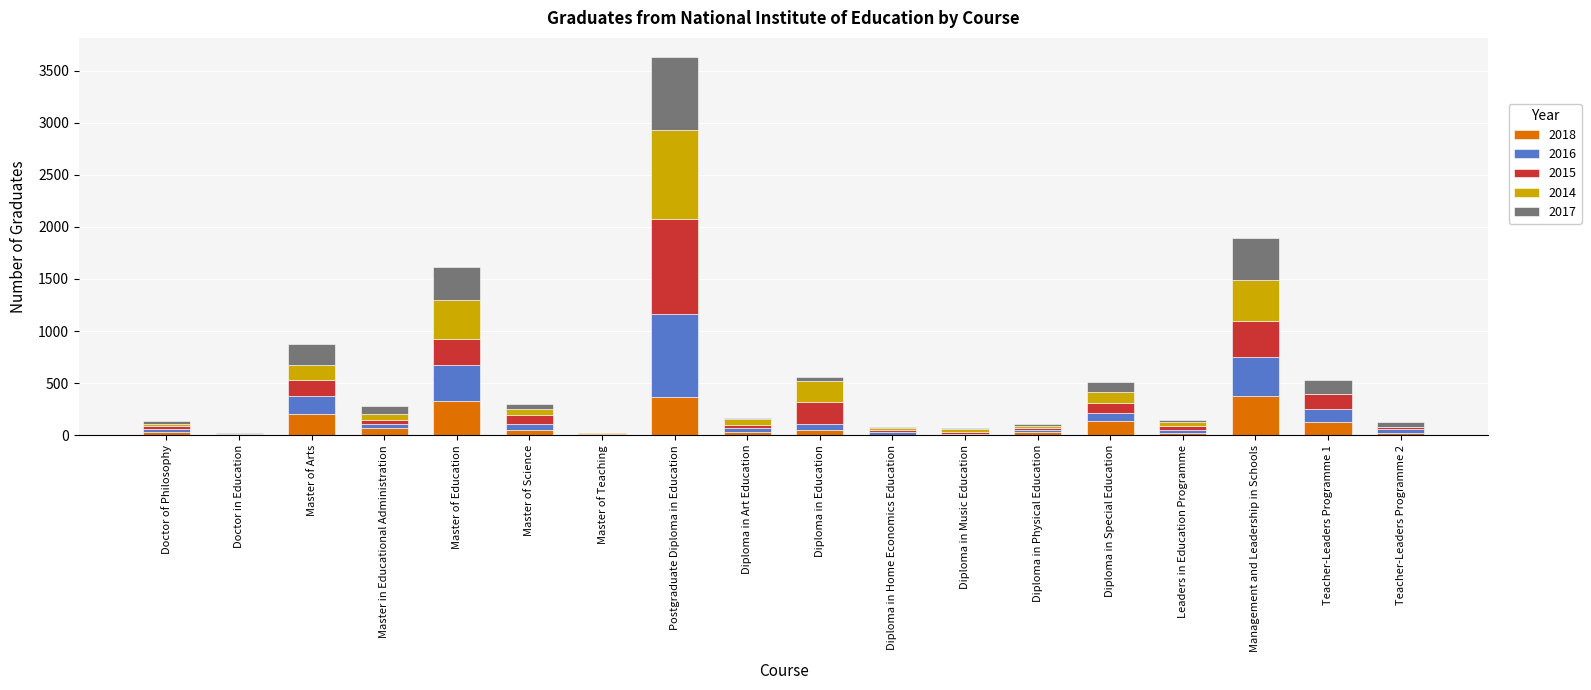

What is the maximum value for 2018?

372